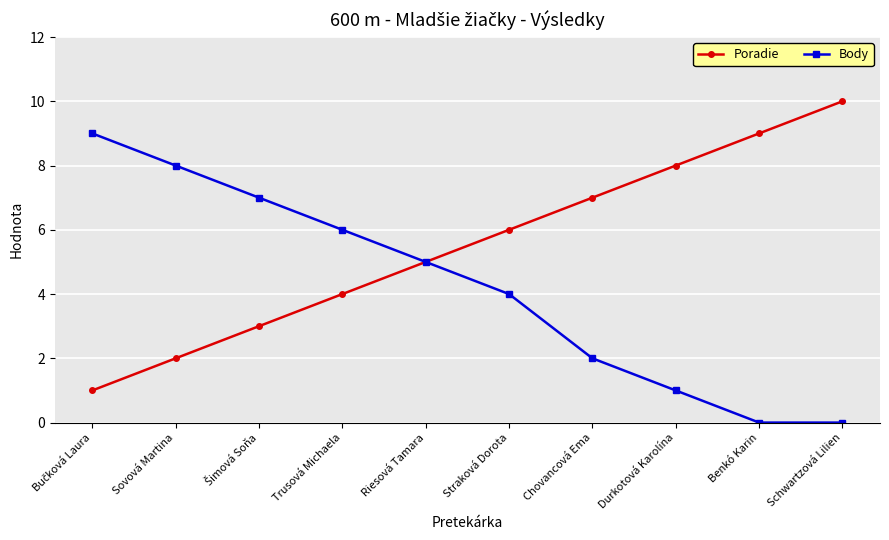

Is it true that Body equals 2 at Chovancová Ema?

True